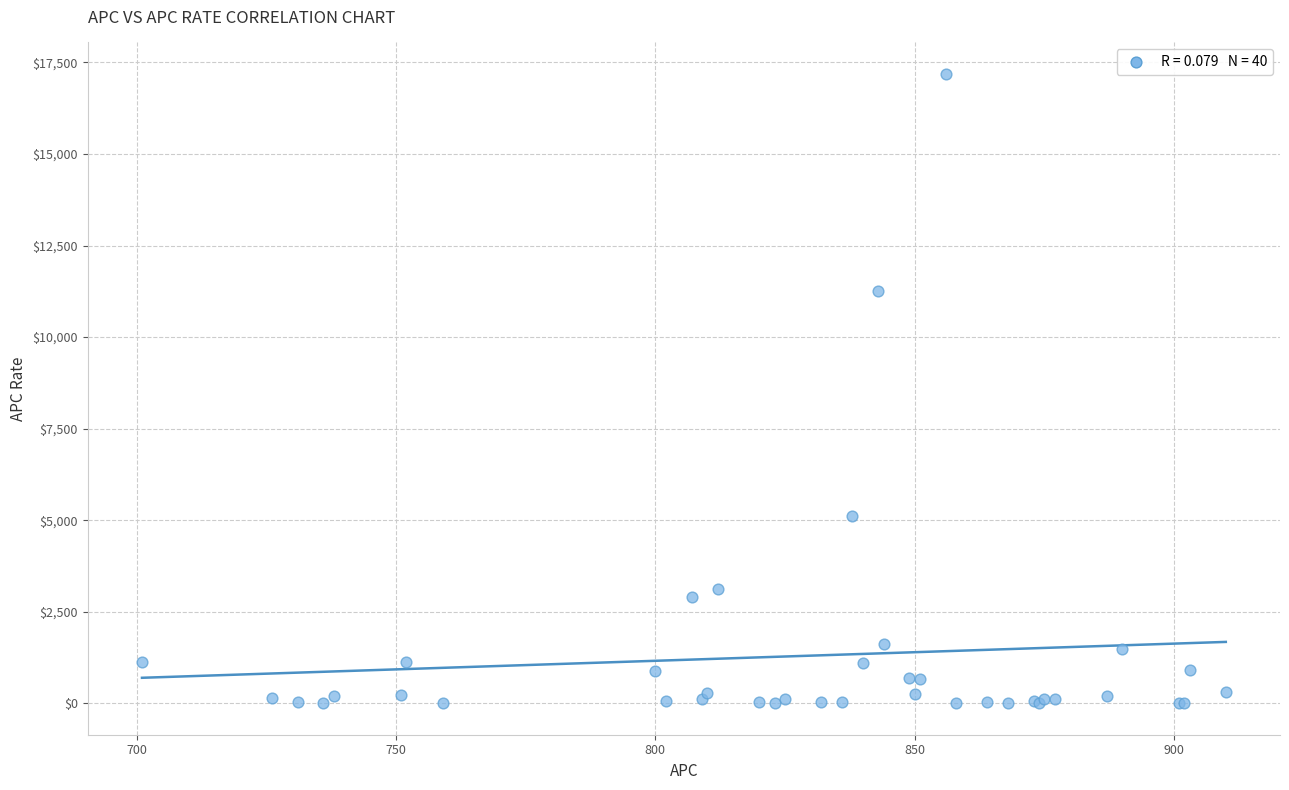

What Y value in the scatter plot is closest to 8594?

11265.1